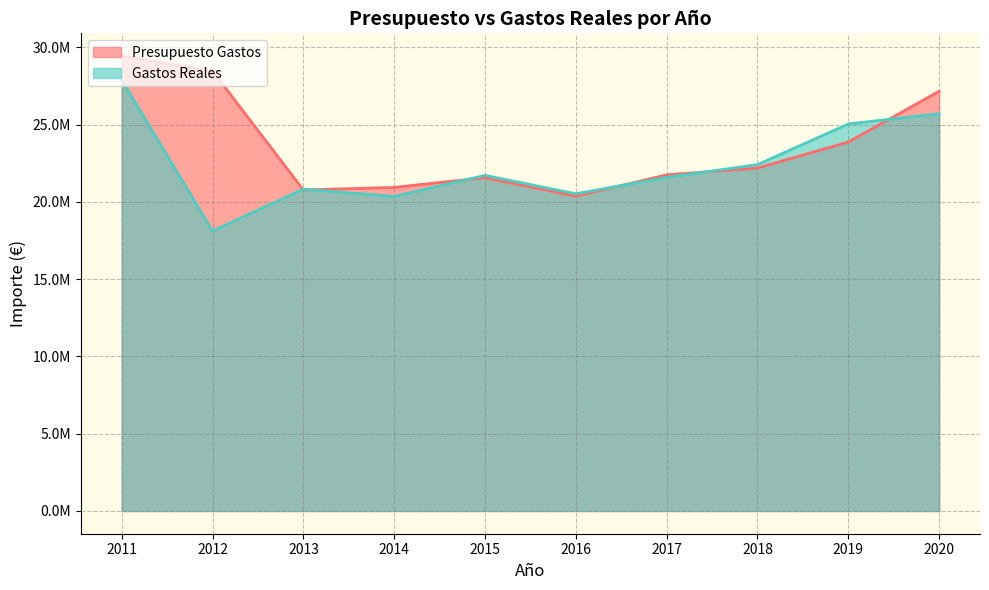

What are all the series names shown in the legend?

Presupuesto Gastos, Gastos Reales